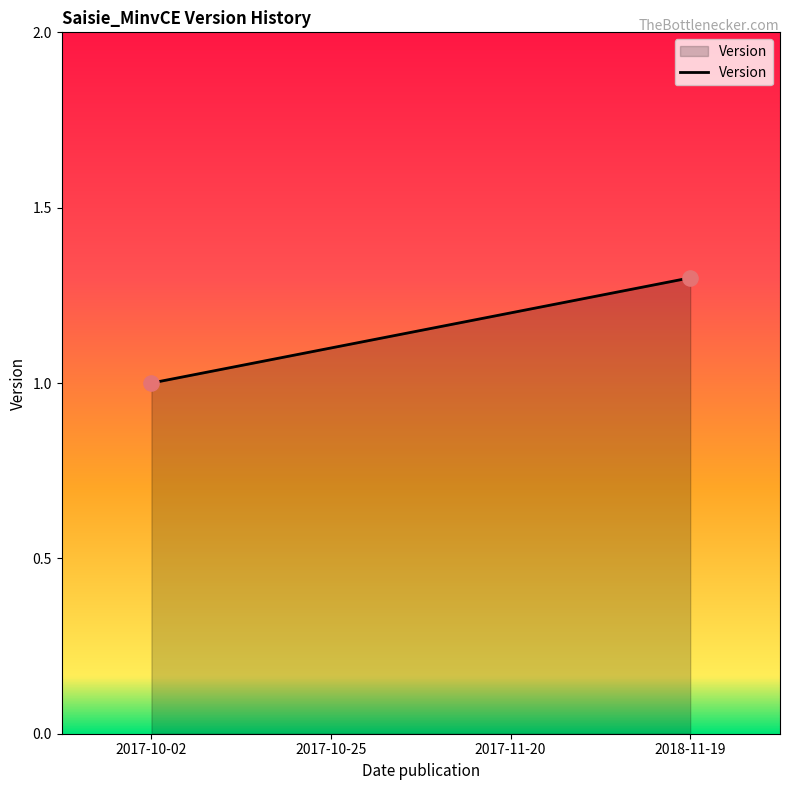

Which has a higher value, 2017-10-25 or 2017-11-20?

2017-11-20